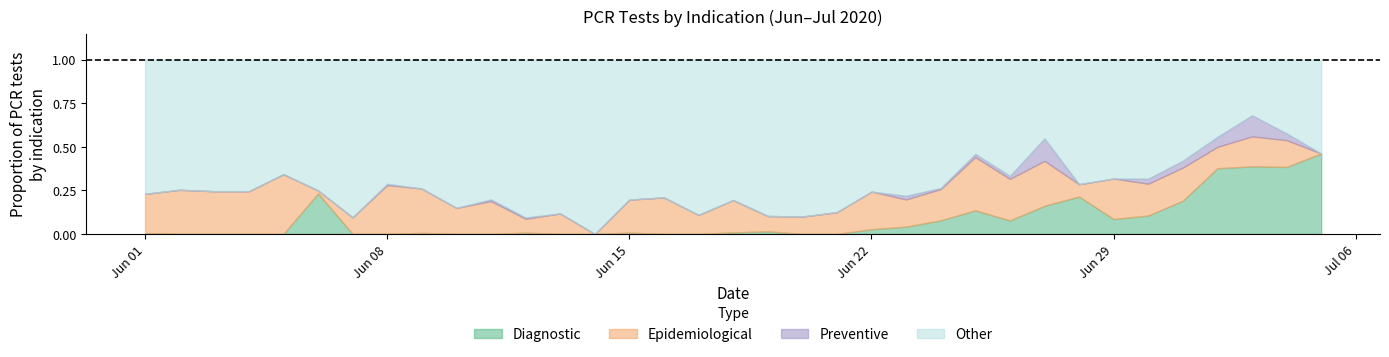

True or false: Diagnostic has a value of 0.2 at Jun 08.

False